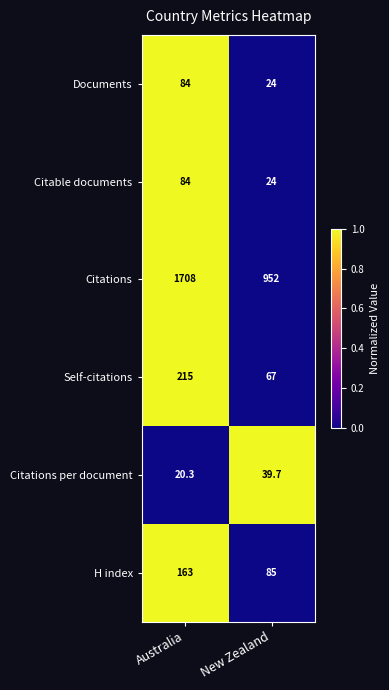

Which series has the widest spread of values?

Citations